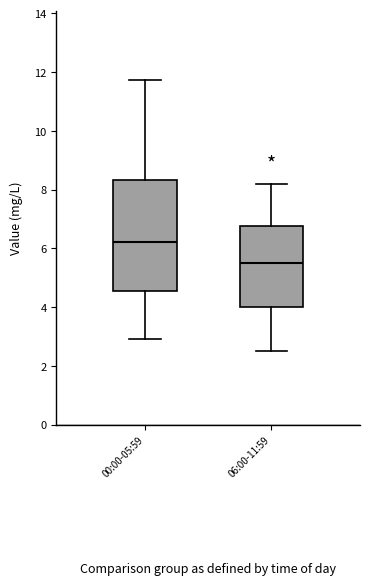

Which box has the highest median line?

00:00-05:59